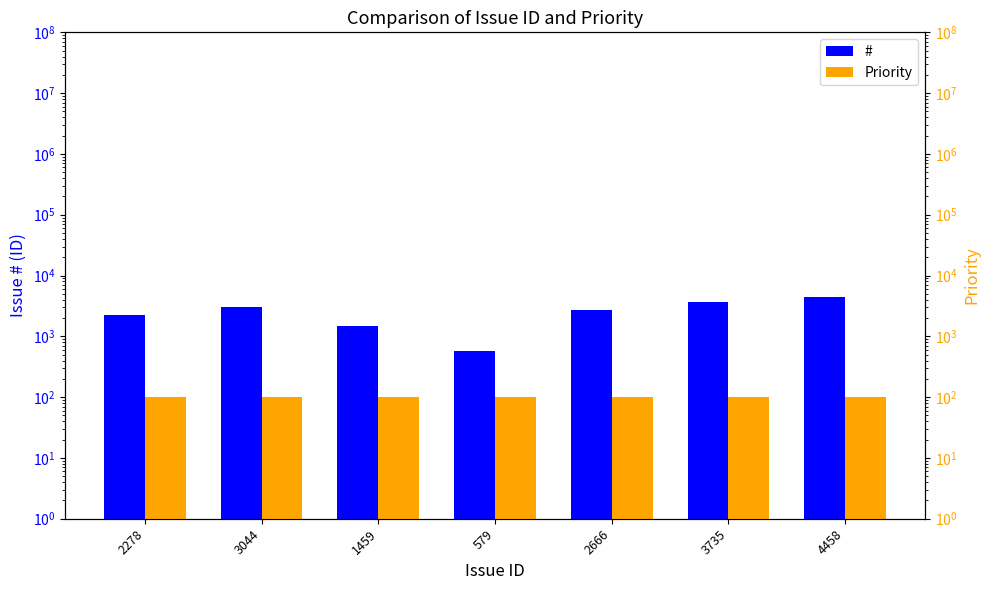

Reading left to right, list all the values displayed in this chart.

#: 2278	3044	1459	579	2666	3735	4458
Priority: 100	100	100	100	100	100	100